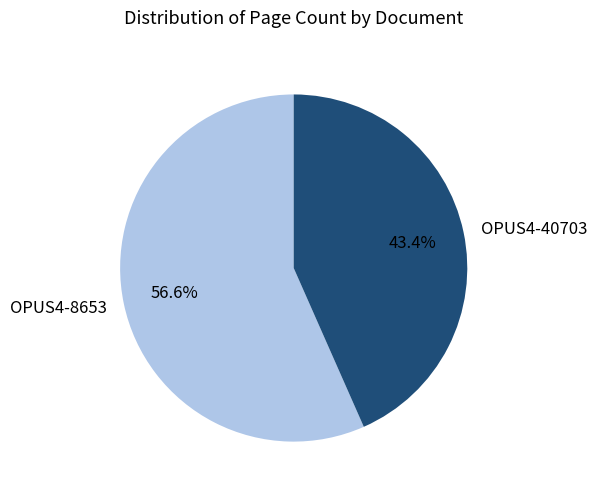

What is the majority slice?

OPUS4-8653